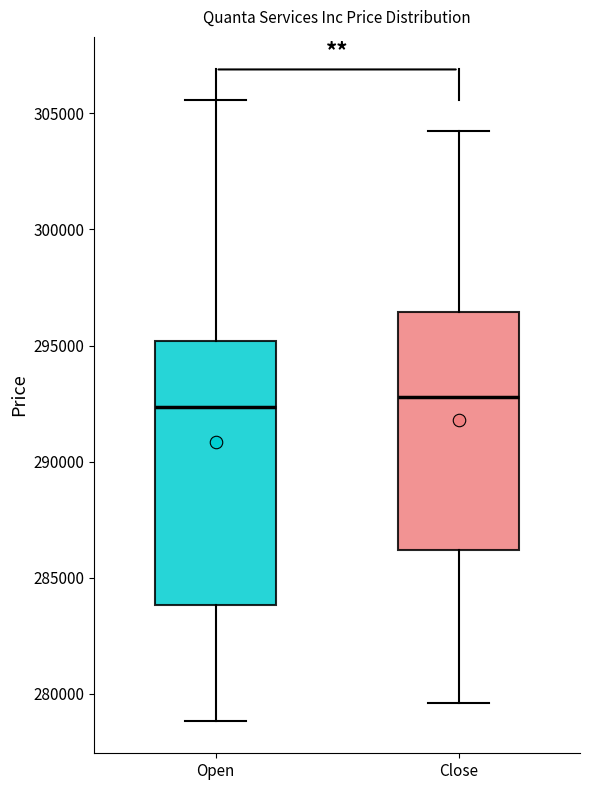

Which box is the tallest, from its lower edge to its upper edge?

Open